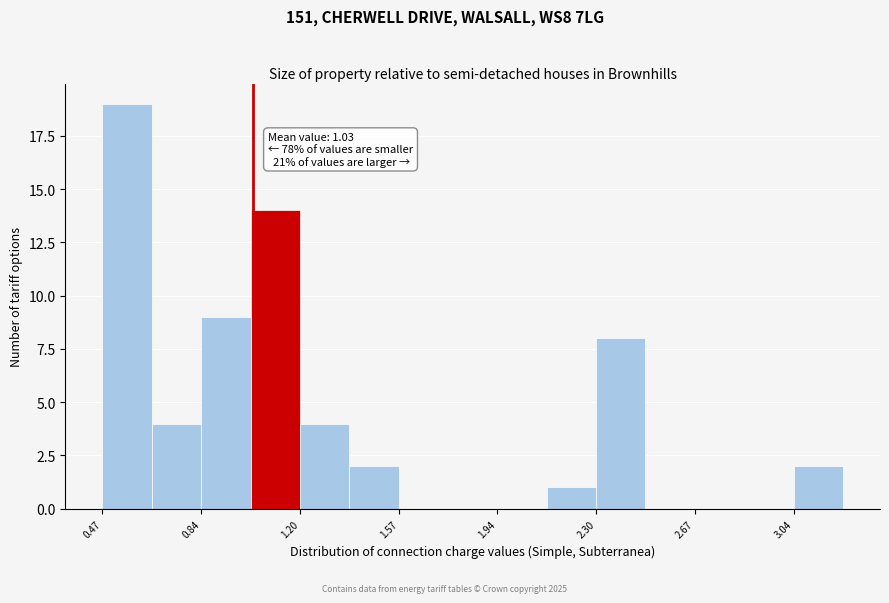

Around what value on the x-axis is the tallest bar? Give the approximate position of its centre, as read against the axis.

0.55